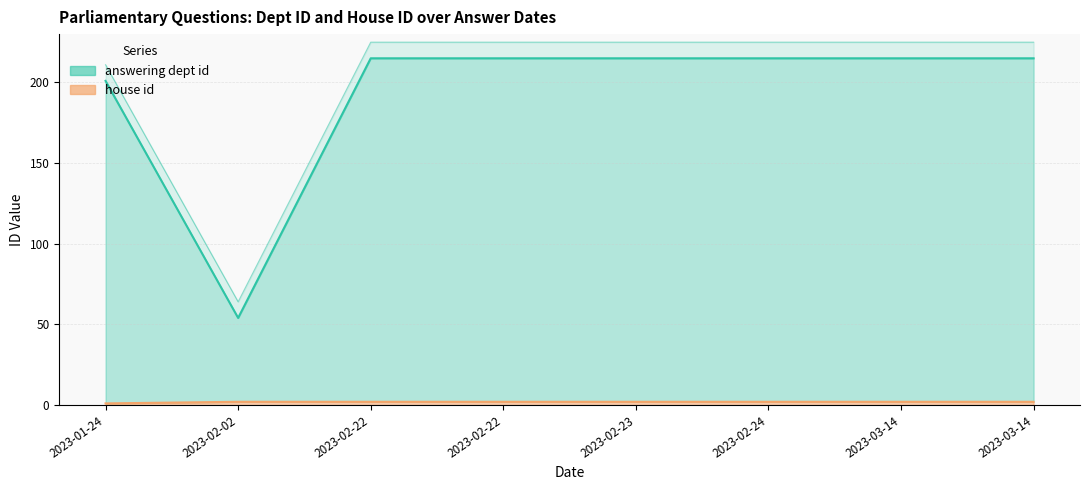

What is the average value of the house id series?

2